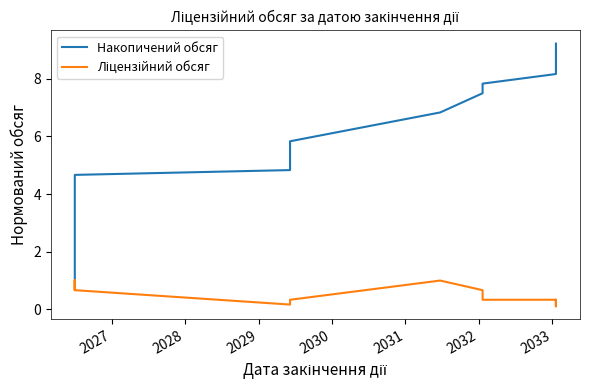

Is it true that Накопичений обсяг equals 13.0 at 15?

False